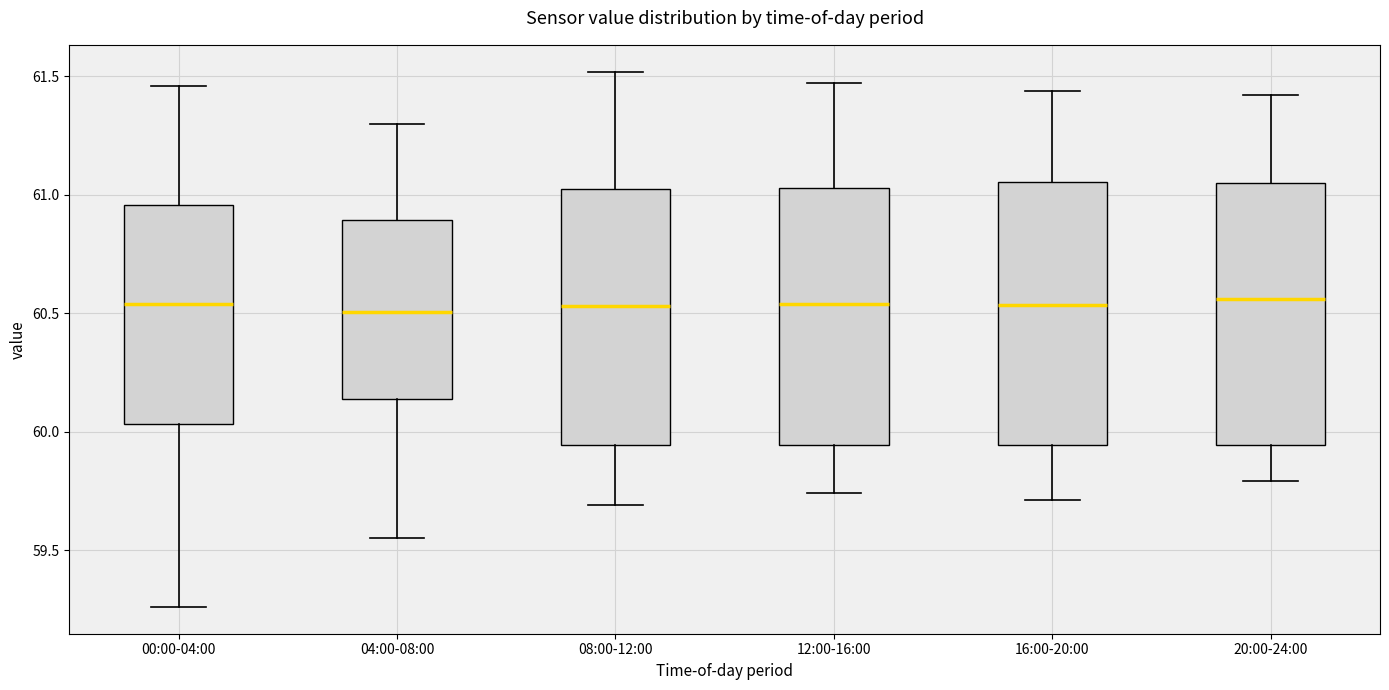

Reading left to right, transcribe this box plot: for each box, give where its median line is, the range the box spans, and where its two whiskers end, as read against the y-axis. The values are not printed on the chart, so give them approximately, as read against the axis.

00:00-04:00: median 60.55, box 60.05 to 60.95, whiskers 59.25 to 61.45
04:00-08:00: median 60.50, box 60.15 to 60.90, whiskers 59.55 to 61.30
08:00-12:00: median 60.55, box 59.95 to 61.00, whiskers 59.70 to 61.50
12:00-16:00: median 60.55, box 59.95 to 61.05, whiskers 59.75 to 61.45
16:00-20:00: median 60.55, box 59.95 to 61.05, whiskers 59.70 to 61.45
20:00-24:00: median 60.55, box 59.95 to 61.05, whiskers 59.80 to 61.40